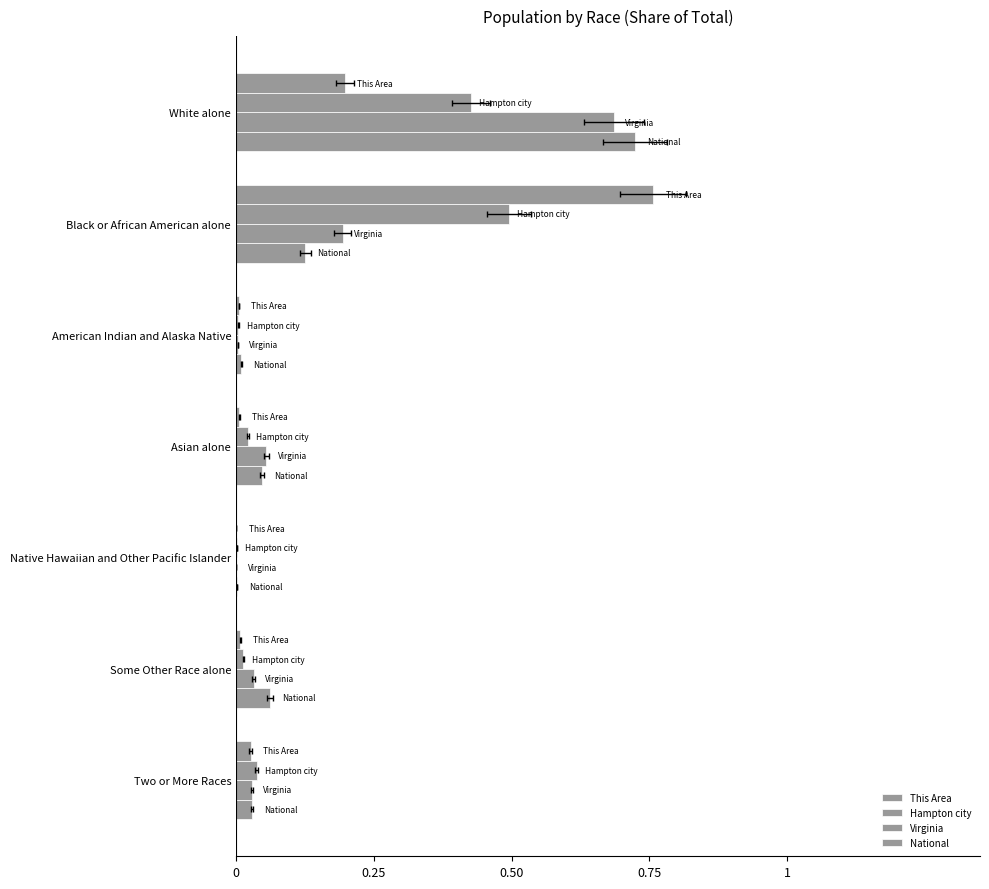

What is the difference between the second highest and minimum values in the This Area series?

0.2